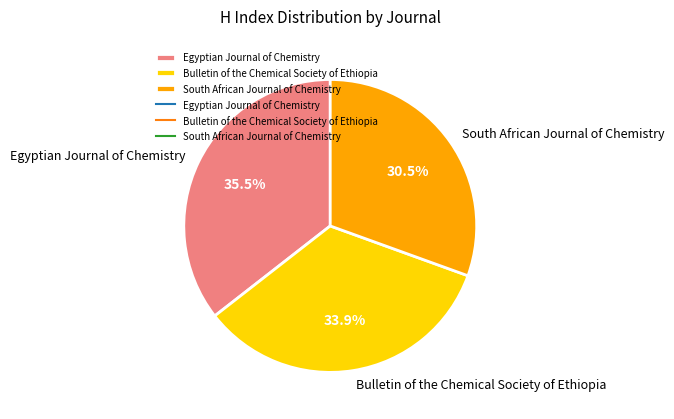

Rank the categories by value from lowest to highest.

South African Journal of Chemistry, Bulletin of the Chemical Society of Ethiopia, Egyptian Journal of Chemistry